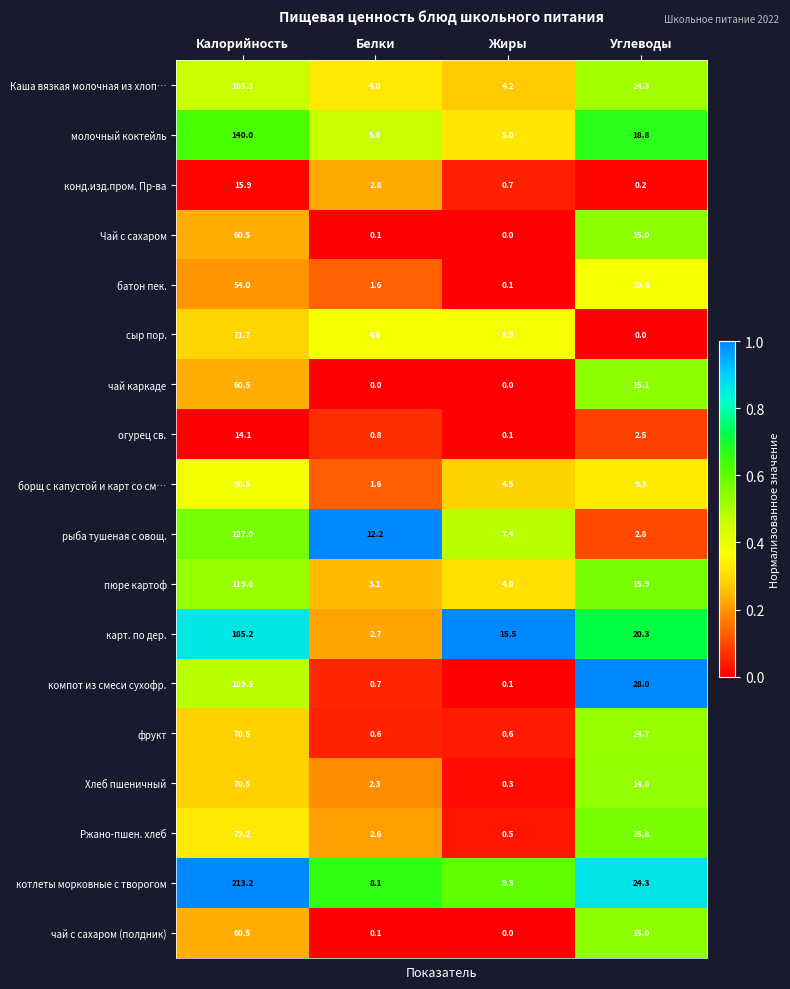

Rank the categories by пюре картоф value from lowest to highest.

Белки, Жиры, Углеводы, Калорийность